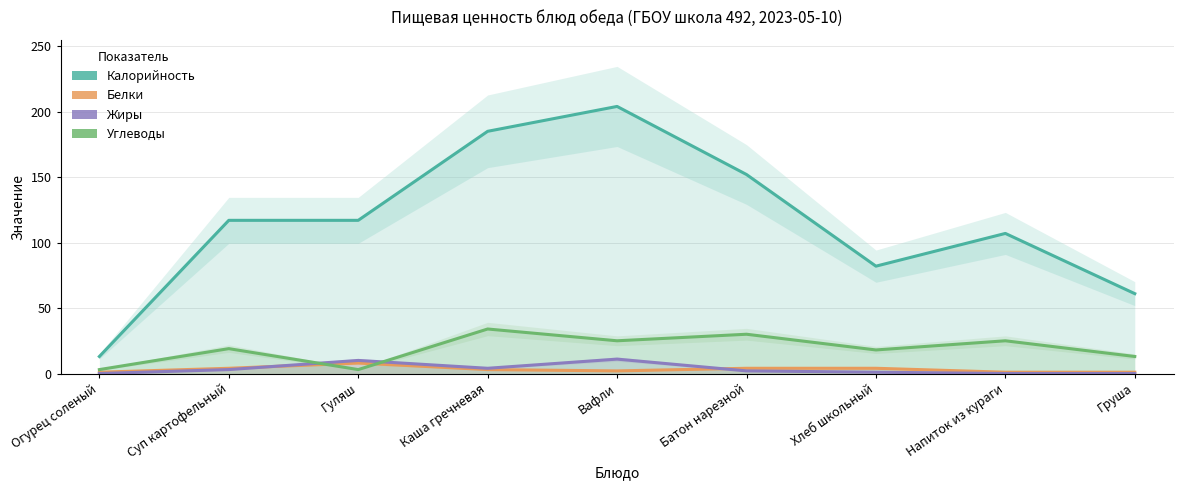

Reading left to right, what are all the values shown in this chart?

Калорийность: Огурец соленый=13	Суп картофельный=117	Гуляш=117	Каша гречневая=185	Вафли=204	Батон нарезной=152	Хлеб школьный=82	Напиток из кураги=107	Груша=61
Белки: Огурец соленый=1	Суп картофельный=4	Гуляш=8	Каша гречневая=3	Вафли=2	Батон нарезной=4	Хлеб школьный=4	Напиток из кураги=1	Груша=1
Жиры: Огурец соленый=0	Суп картофельный=3	Гуляш=10	Каша гречневая=4	Вафли=11	Батон нарезной=2	Хлеб школьный=1	Напиток из кураги=0	Груша=0
Углеводы: Огурец соленый=3	Суп картофельный=19	Гуляш=3	Каша гречневая=34	Вафли=25	Батон нарезной=30	Хлеб школьный=18	Напиток из кураги=25	Груша=13